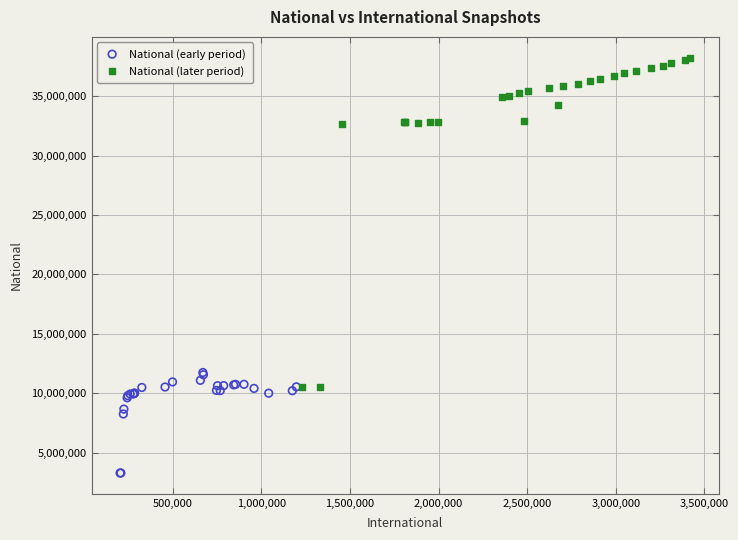

Which series contains the highest Y value?

National (later period)